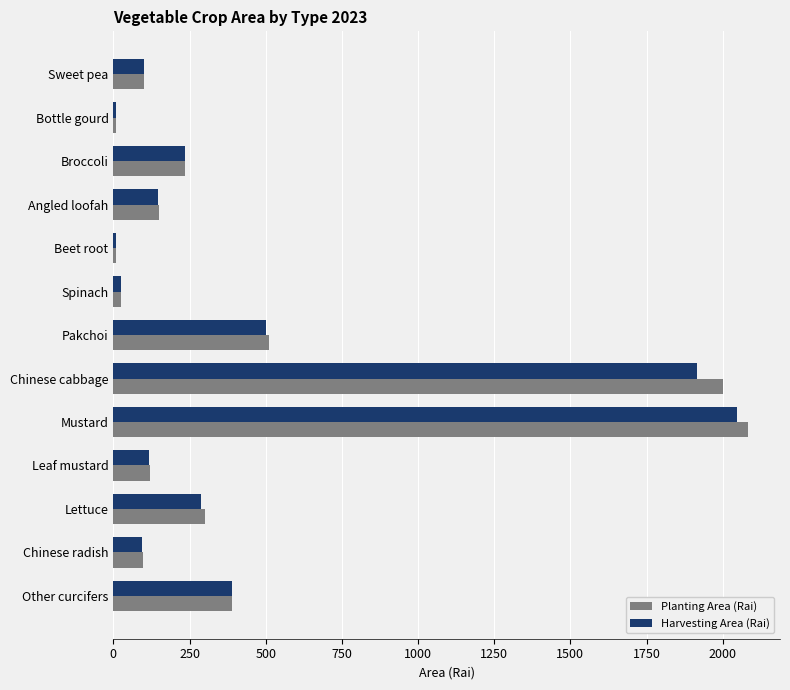

Is it true that Planting Area (Rai) equals 300.5 at Lettuce?

True